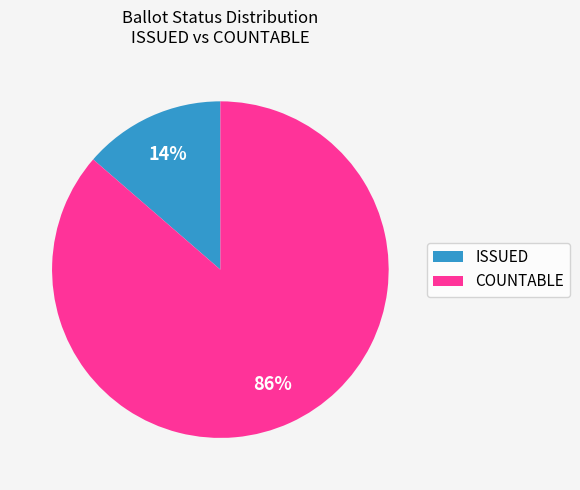

Is it true that COUNTABLE is 86% of the pie?

True